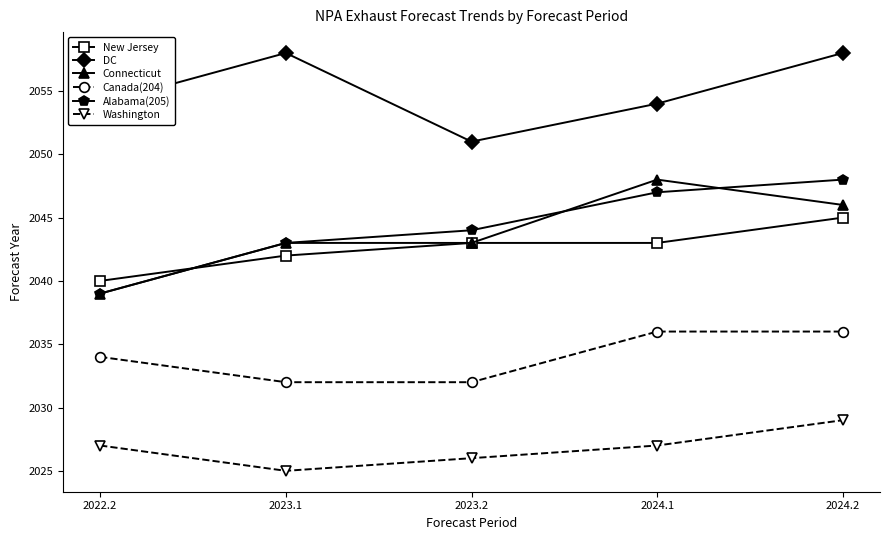

Reading left to right, what are all the values shown in this chart?

New Jersey: 2040	2042	2043	2043	2045
DC: 2054	2058	2051	2054	2058
Connecticut: 2039	2043	2043	2048	2046
Canada(204): 2034	2032	2032	2036	2036
Alabama(205): 2039	2043	2044	2047	2048
Washington: 2027	2025	2026	2027	2029